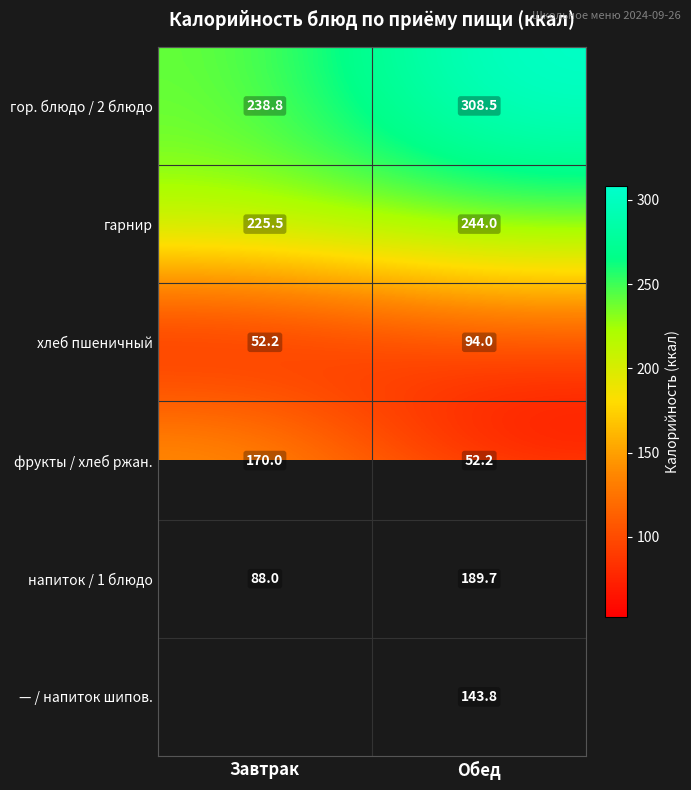

Is it true that напиток / 1 блюдо equals 46.4 at Обед?

False